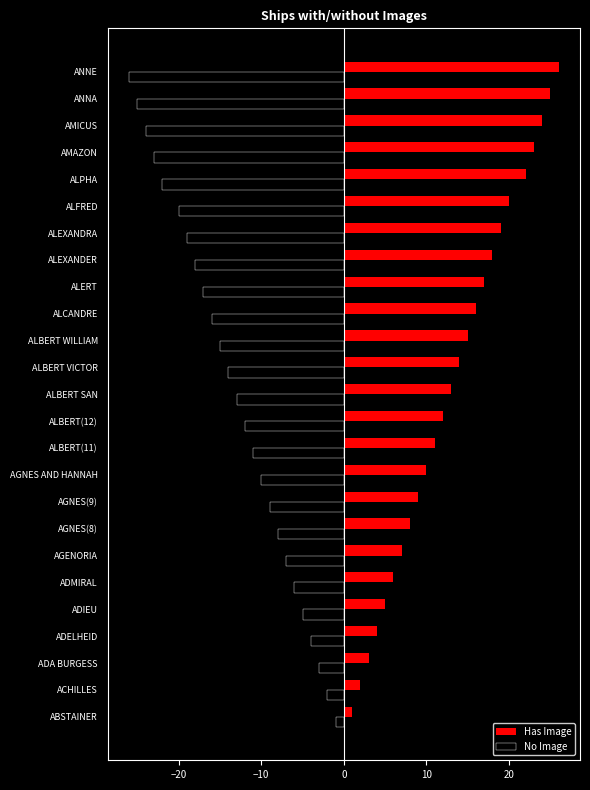

List the labels in order of No Image value, smallest first.

ANNE, ANNA, AMICUS, AMAZON, ALPHA, ALFRED, ALEXANDRA, ALEXANDER, ALERT, ALCANDRE, ALBERT WILLIAM, ALBERT VICTOR, ALBERT SAN, ALBERT(12), ALBERT(11), AGNES AND HANNAH, AGNES(9), AGNES(8), AGENORIA, ADMIRAL, ADIEU, ADELHEID, ADA BURGESS, ACHILLES, ABSTAINER